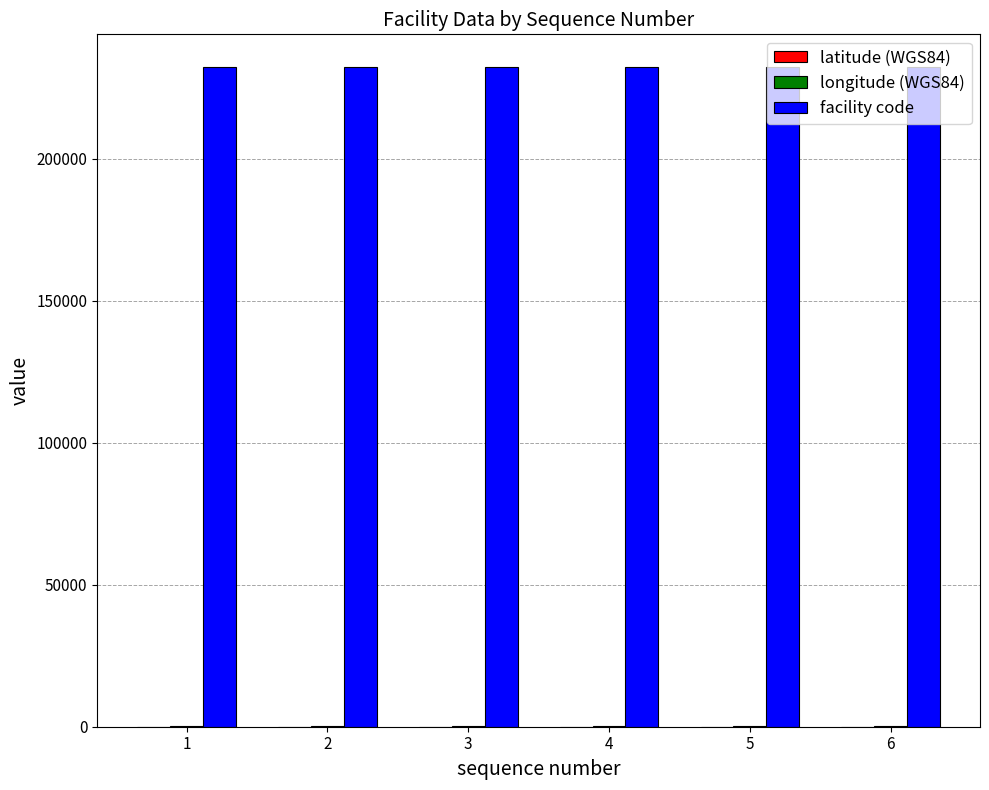

Which series has the largest total across all categories?

facility code